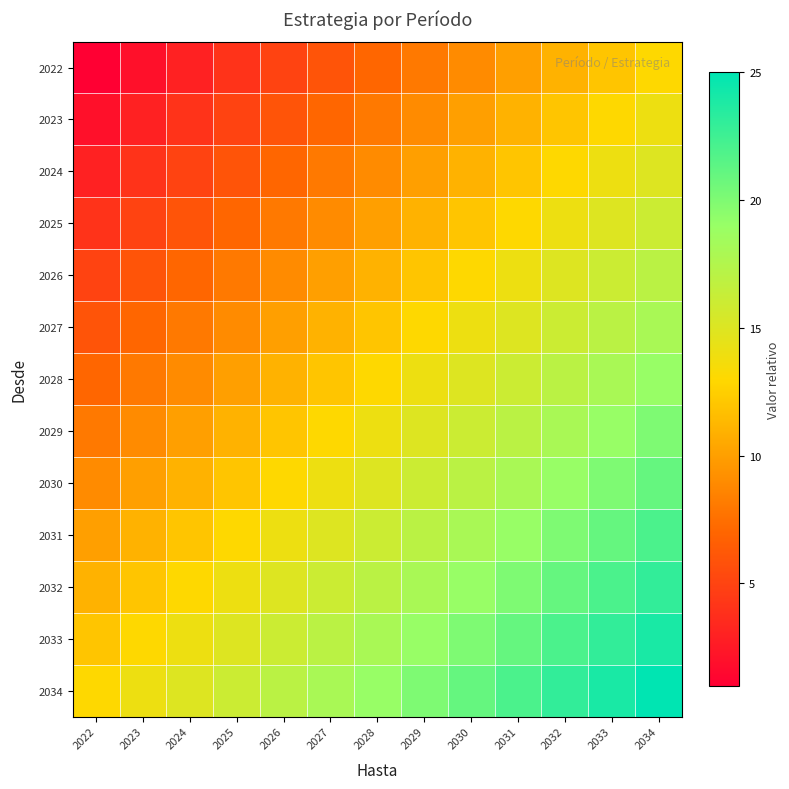

Reading left to right, transcribe all the data shown in this chart.

2022: 2022=1	2023=2	2024=3	2025=4	2026=5	2027=6	2028=7	2029=8	2030=9	2031=10	2032=11	2033=12	2034=13
2023: 2022=2	2023=3	2024=4	2025=5	2026=6	2027=7	2028=8	2029=9	2030=10	2031=11	2032=12	2033=13	2034=14
2024: 2022=3	2023=4	2024=5	2025=6	2026=7	2027=8	2028=9	2029=10	2030=11	2031=12	2032=13	2033=14	2034=15
2025: 2022=4	2023=5	2024=6	2025=7	2026=8	2027=9	2028=10	2029=11	2030=12	2031=13	2032=14	2033=15	2034=16
2026: 2022=5	2023=6	2024=7	2025=8	2026=9	2027=10	2028=11	2029=12	2030=13	2031=14	2032=15	2033=16	2034=17
2027: 2022=6	2023=7	2024=8	2025=9	2026=10	2027=11	2028=12	2029=13	2030=14	2031=15	2032=16	2033=17	2034=18
2028: 2022=7	2023=8	2024=9	2025=10	2026=11	2027=12	2028=13	2029=14	2030=15	2031=16	2032=17	2033=18	2034=19
2029: 2022=8	2023=9	2024=10	2025=11	2026=12	2027=13	2028=14	2029=15	2030=16	2031=17	2032=18	2033=19	2034=20
2030: 2022=9	2023=10	2024=11	2025=12	2026=13	2027=14	2028=15	2029=16	2030=17	2031=18	2032=19	2033=20	2034=21
2031: 2022=10	2023=11	2024=12	2025=13	2026=14	2027=15	2028=16	2029=17	2030=18	2031=19	2032=20	2033=21	2034=22
2032: 2022=11	2023=12	2024=13	2025=14	2026=15	2027=16	2028=17	2029=18	2030=19	2031=20	2032=21	2033=22	2034=23
2033: 2022=12	2023=13	2024=14	2025=15	2026=16	2027=17	2028=18	2029=19	2030=20	2031=21	2032=22	2033=23	2034=24
2034: 2022=13	2023=14	2024=15	2025=16	2026=17	2027=18	2028=19	2029=20	2030=21	2031=22	2032=23	2033=24	2034=25